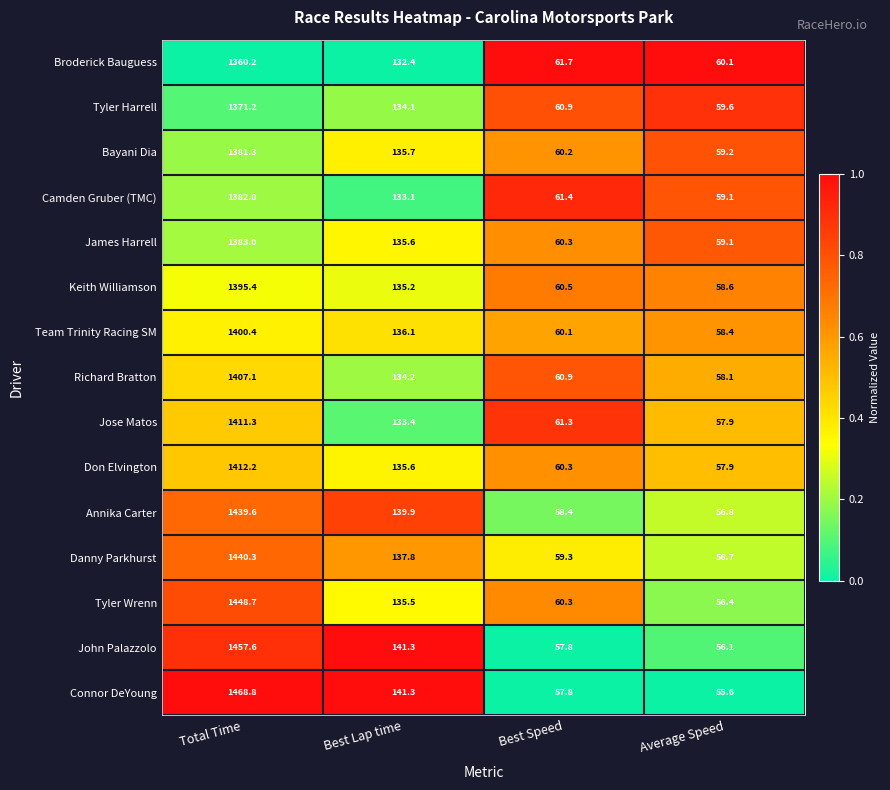

Is it true that Don Elvington equals 60.5 at Best Lap time?

False